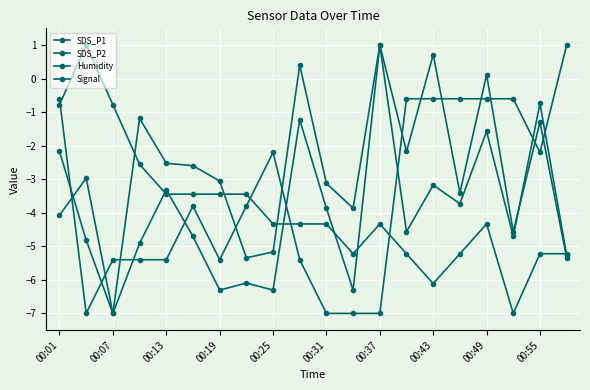

True or false: Signal has more than 2 points higher than both neighbors.

False